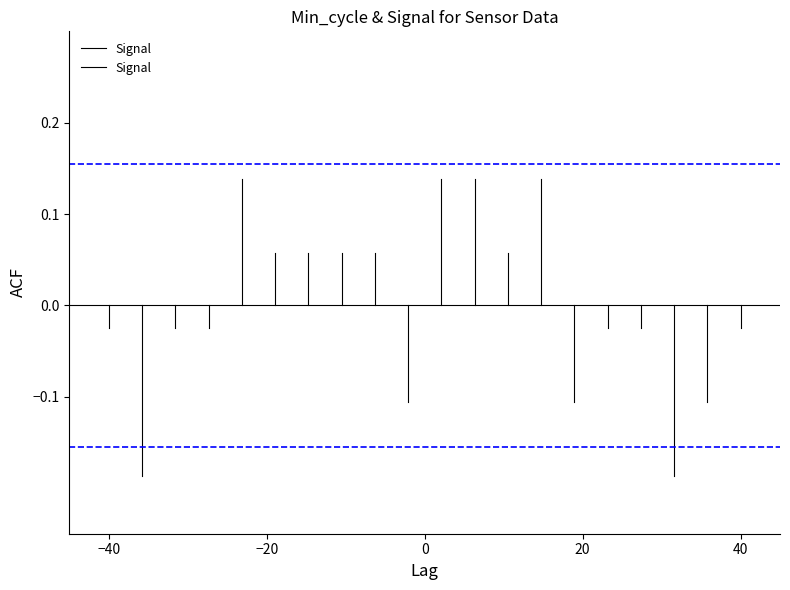

The value at −40 is -0.0. True or false?

False